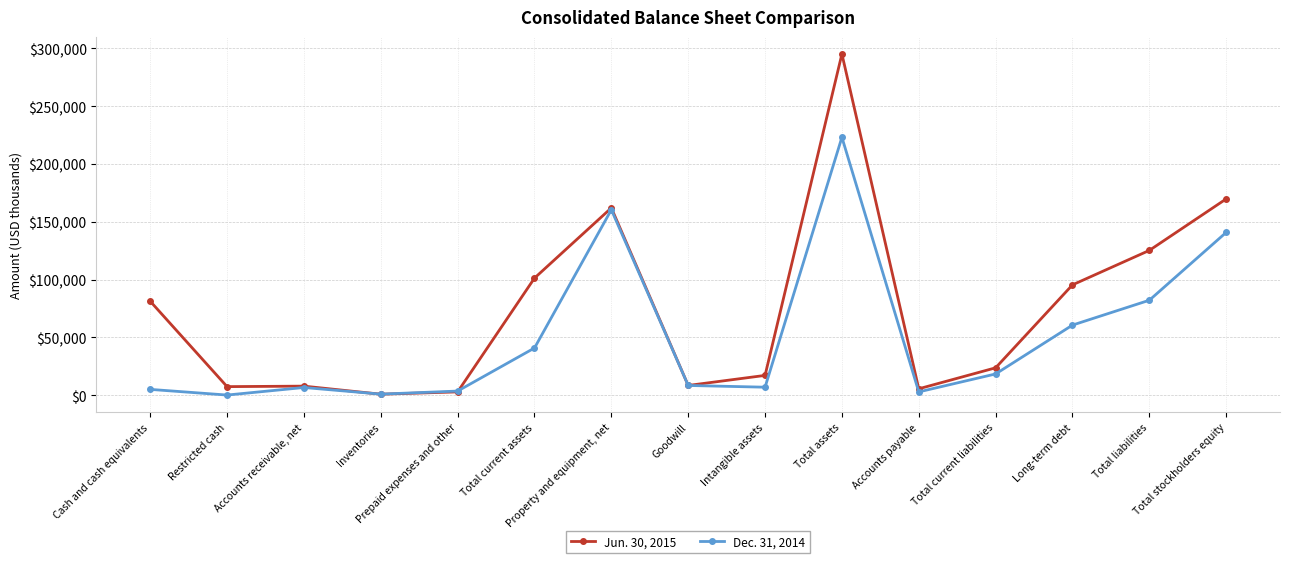

Does the chart display data point markers on the line(s)?

Yes